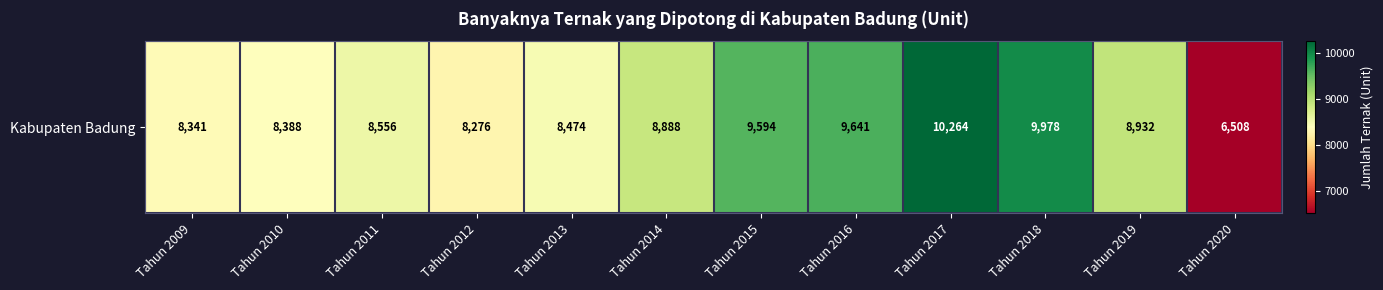

How many data points are less than 8888?

6